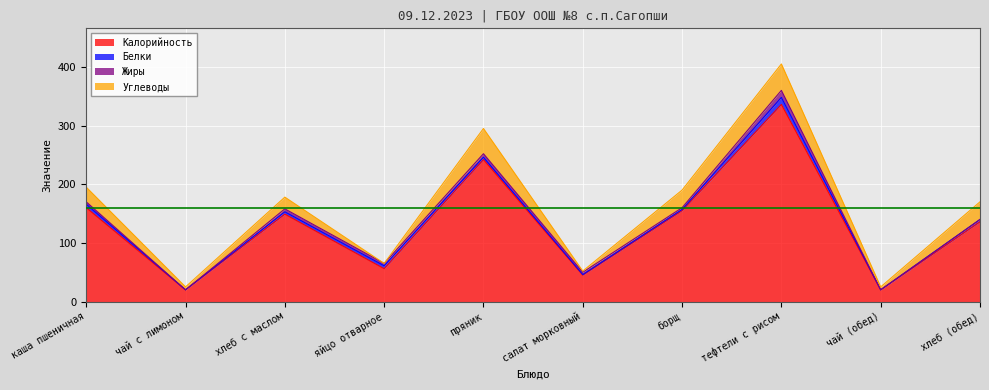

What is the total value across all series at чай (обед)?

25